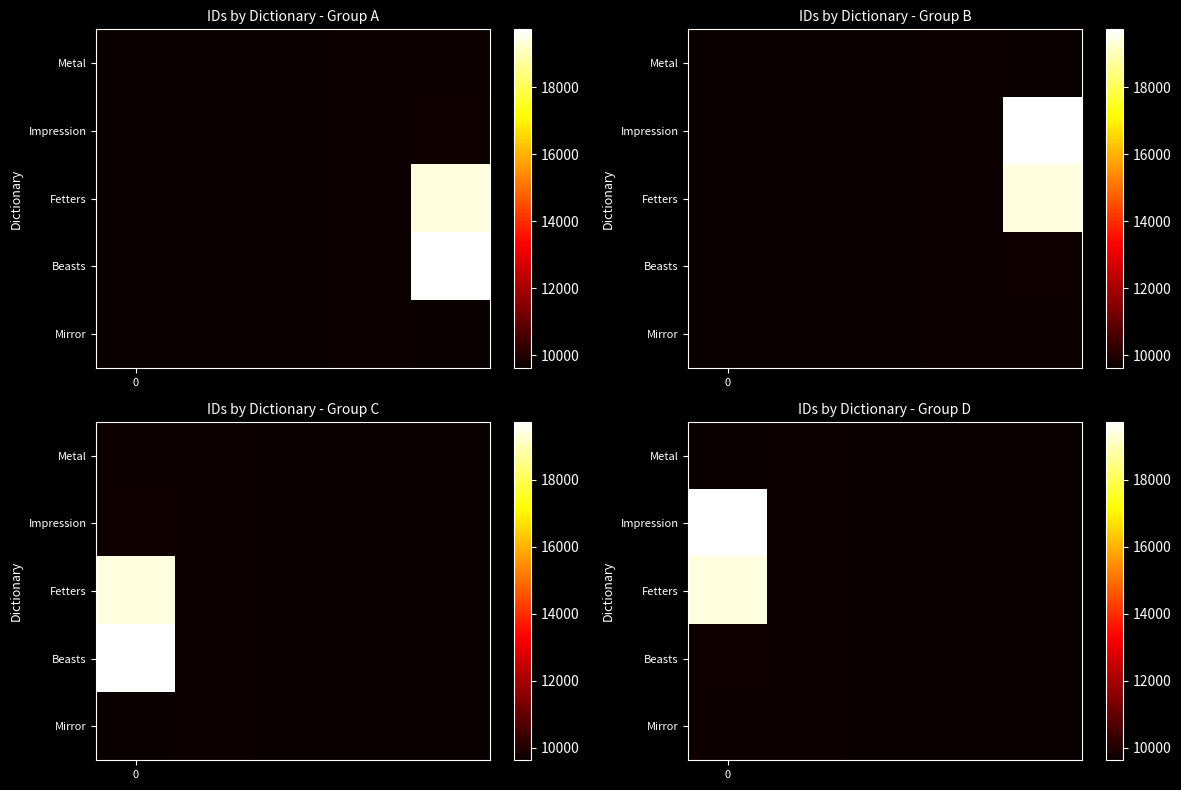

Count the number of categories in the chart.

5